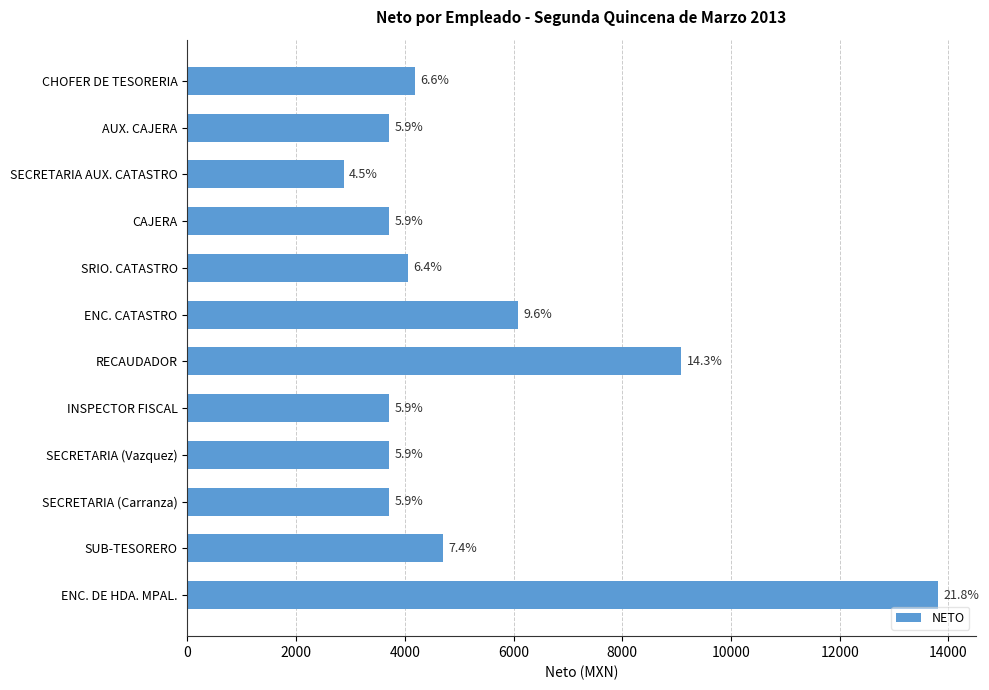

How many bars are there in total?

12